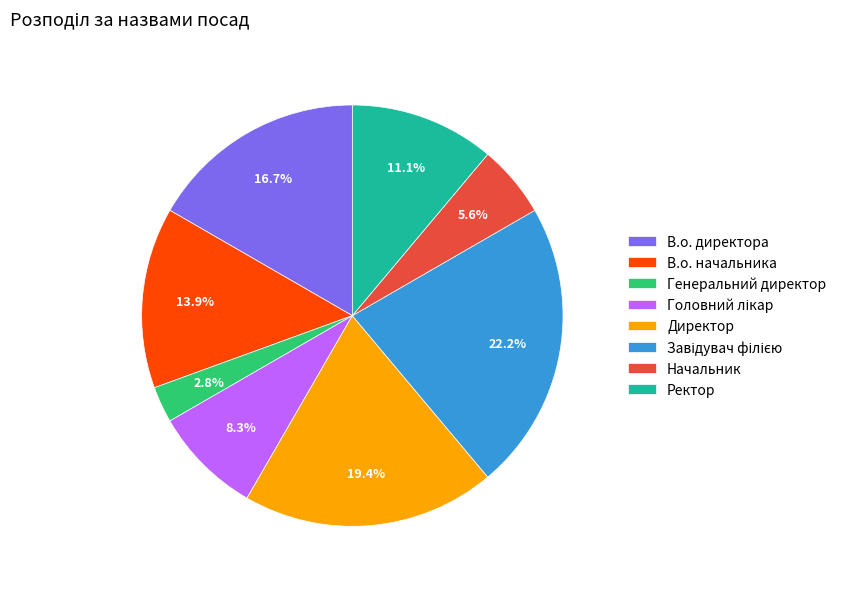

Combined, what portion of the pie is В.о. начальника and В.о. директора?

30.6%